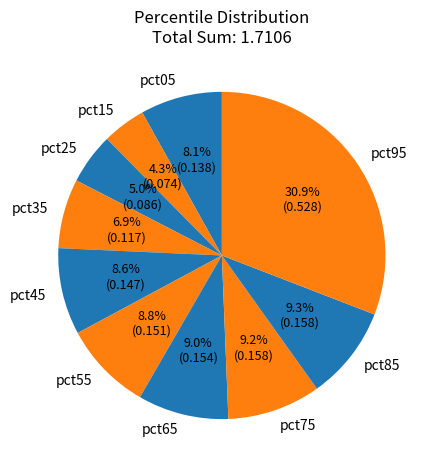

How many segments does this pie chart have?

10